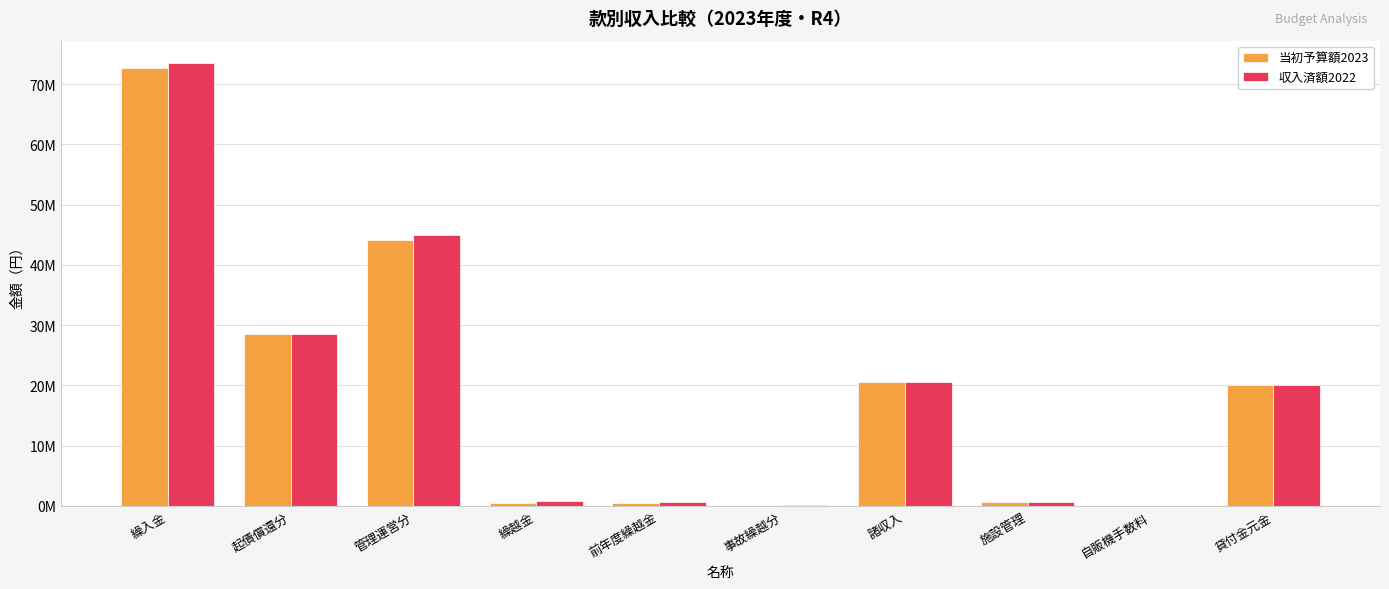

What are all the series names shown in the legend?

当初予算額2023, 収入済額2022